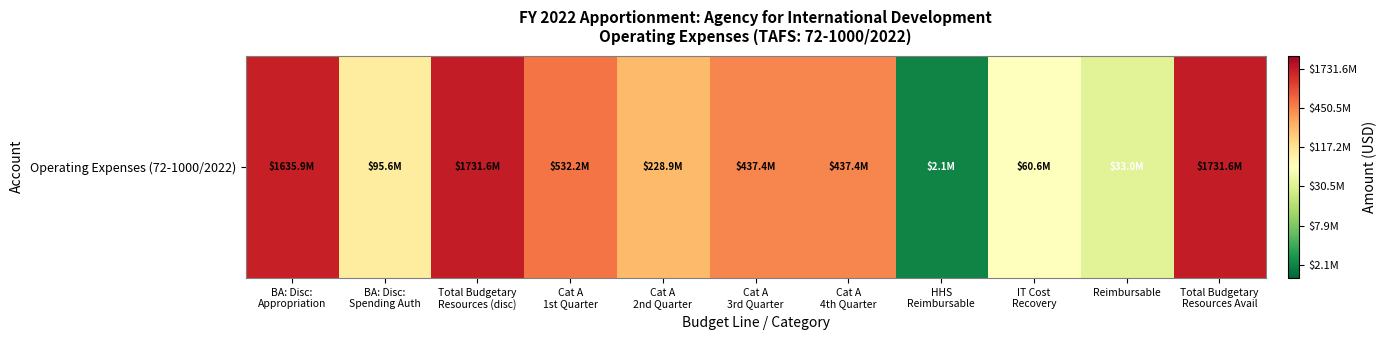

List the labels in order of value, largest first.

Total Budgetary
Resources (disc), Total Budgetary
Resources Avail, BA: Disc:
Appropriation, Cat A
1st Quarter, Cat A
3rd Quarter, Cat A
4th Quarter, Cat A
2nd Quarter, BA: Disc:
Spending Auth, IT Cost
Recovery, Reimbursable, HHS
Reimbursable